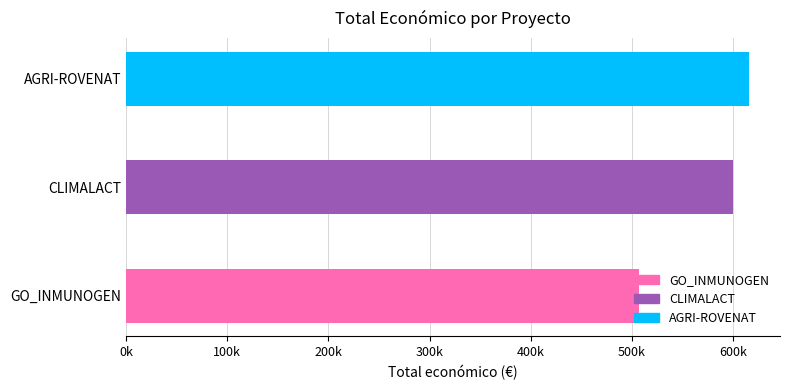

Are the bars horizontal?

Yes